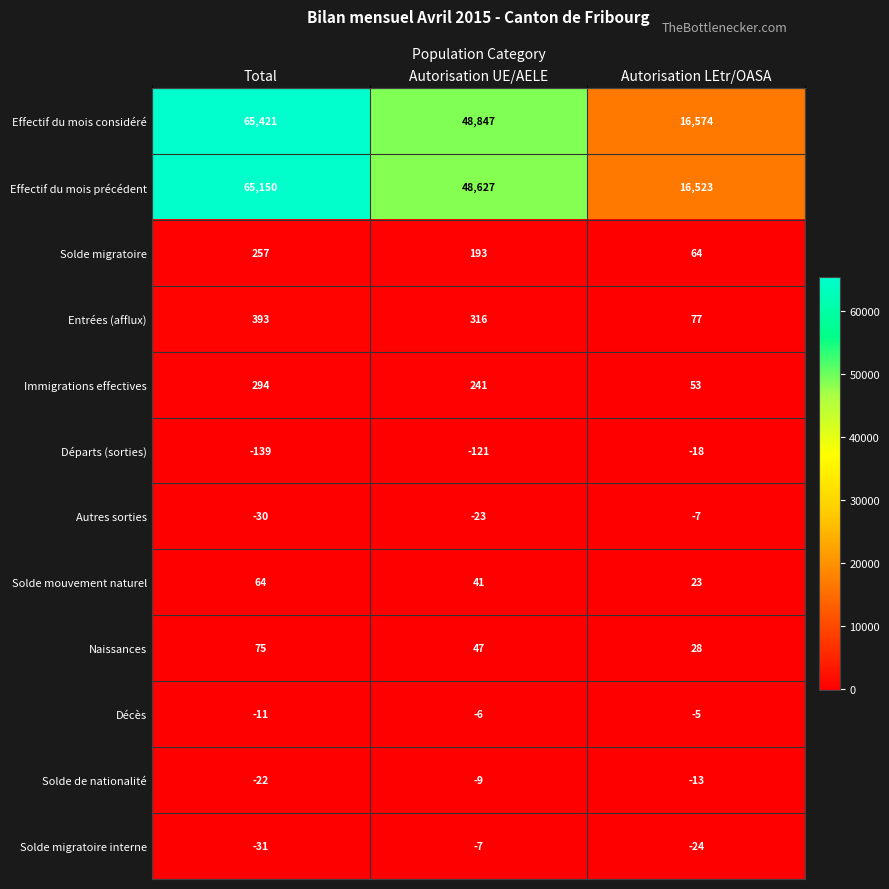

How many distinct data groups are displayed?

12